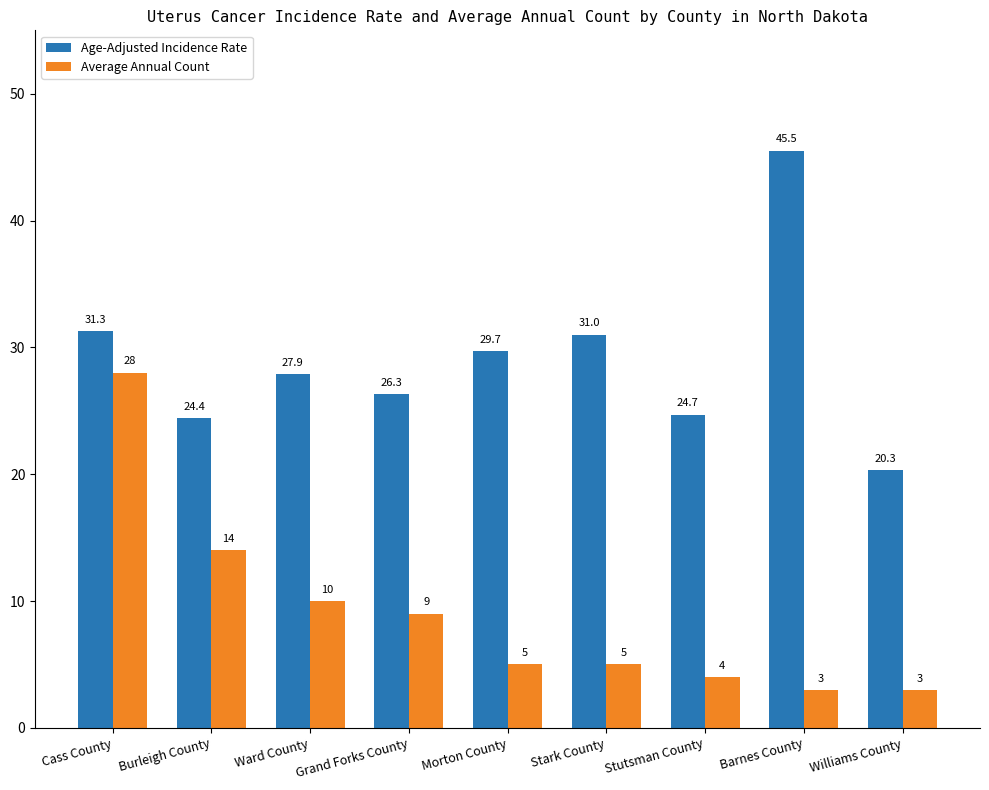

Reading right to left, extract all data points from this chart.

Age-Adjusted Incidence Rate: 20.3	45.5	24.7	31.0	29.7	26.3	27.9	24.4	31.3
Average Annual Count: 3.0	3.0	4.0	5.0	5.0	9.0	10.0	14.0	28.0